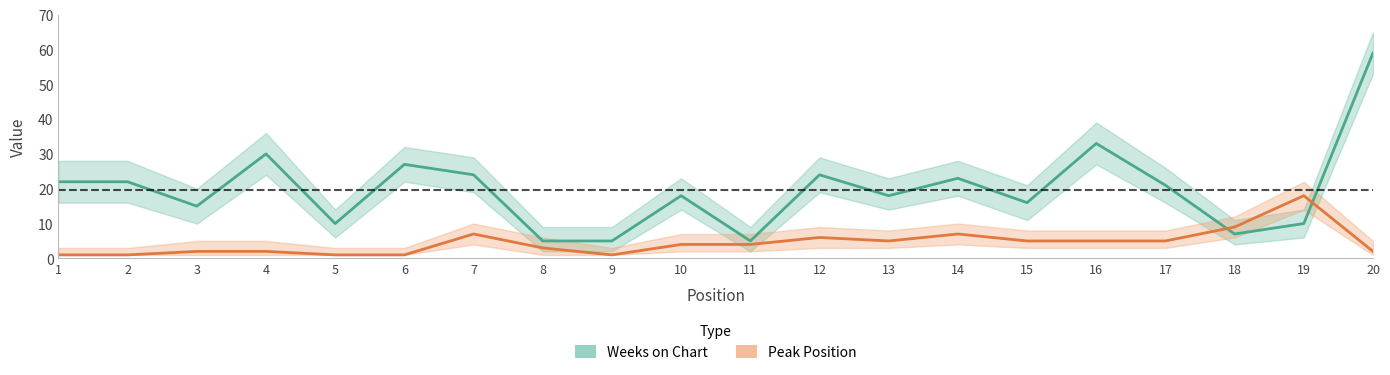

Rank the series by their average value, from lowest to highest.

Peak Position, Weeks on Chart